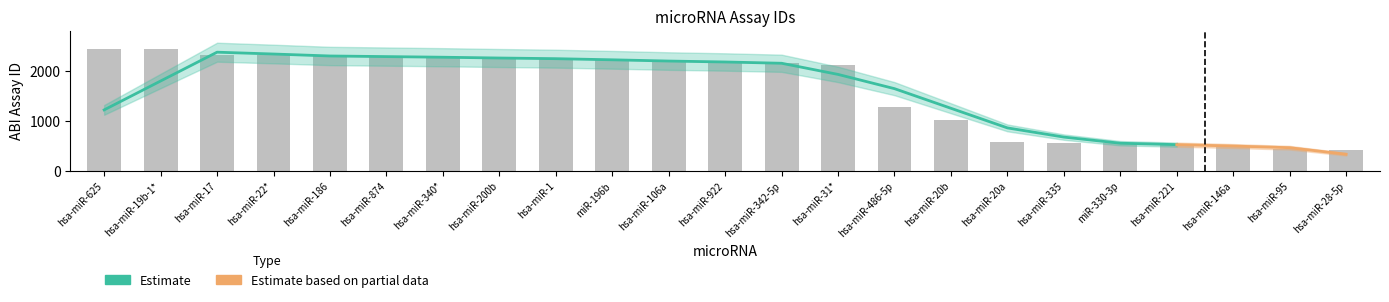

What is the minimum value shown in the chart?

411